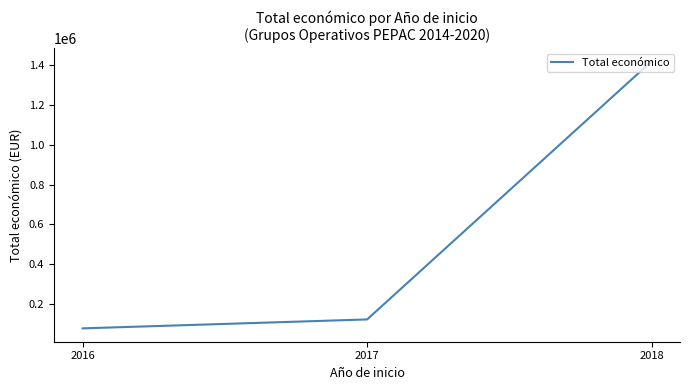

What is the maximum value shown in the chart?

1418413.7